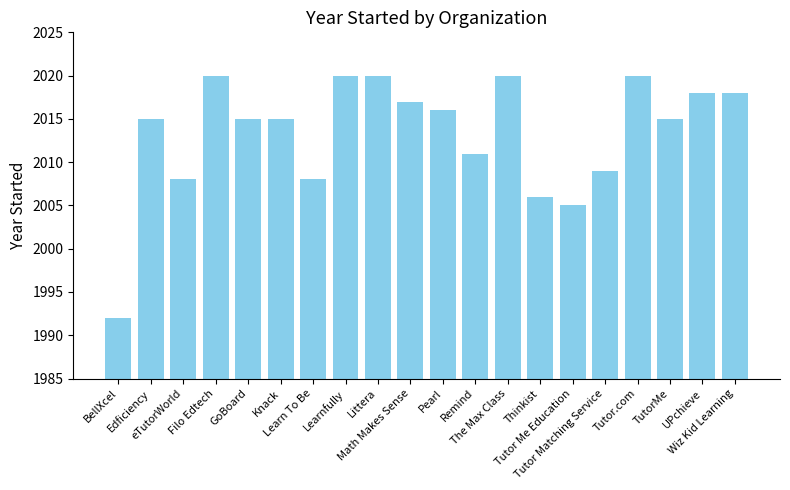

Between Math Makes Sense and Learn To Be, which is larger?

Math Makes Sense